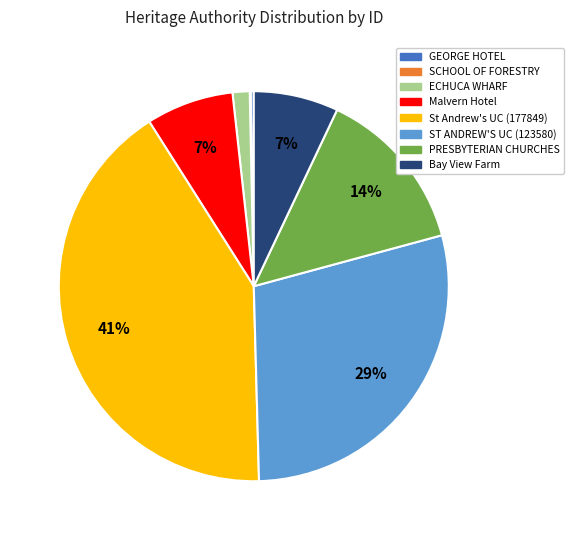

To the nearest percent, what is the average slice percentage?

12%